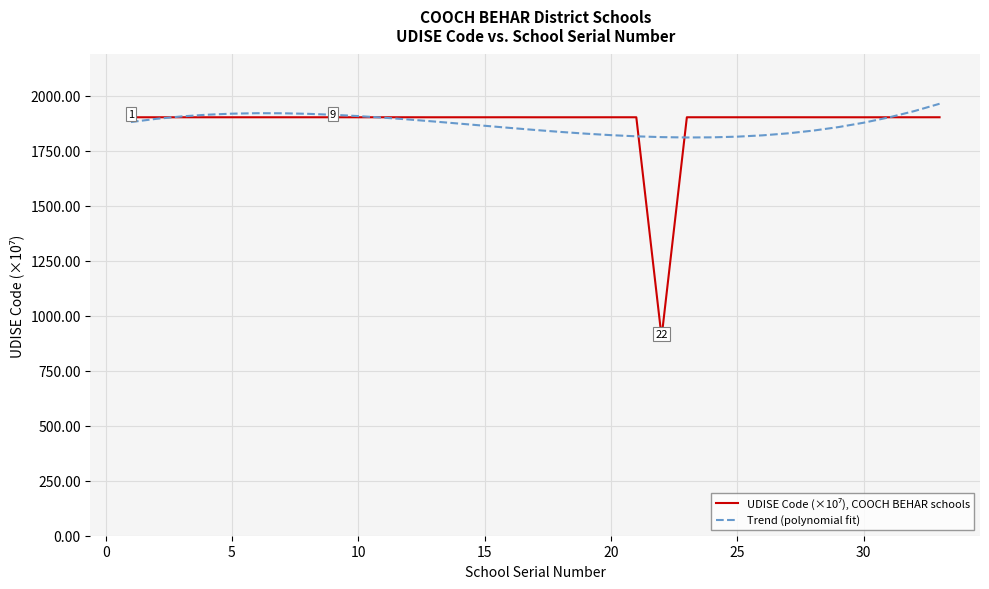

What is the minimum value for Trend (polynomial fit)?

1811.2